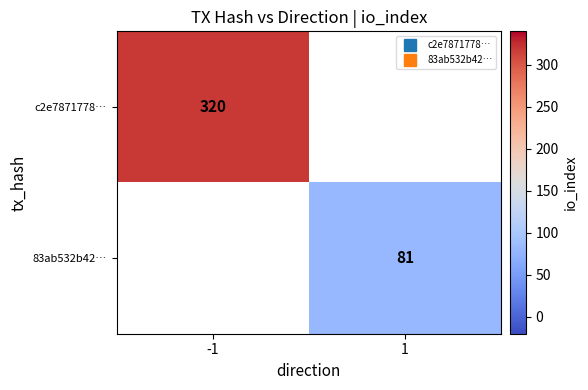

List the labels in order of 83ab532b42… value, largest first.

-1, 1